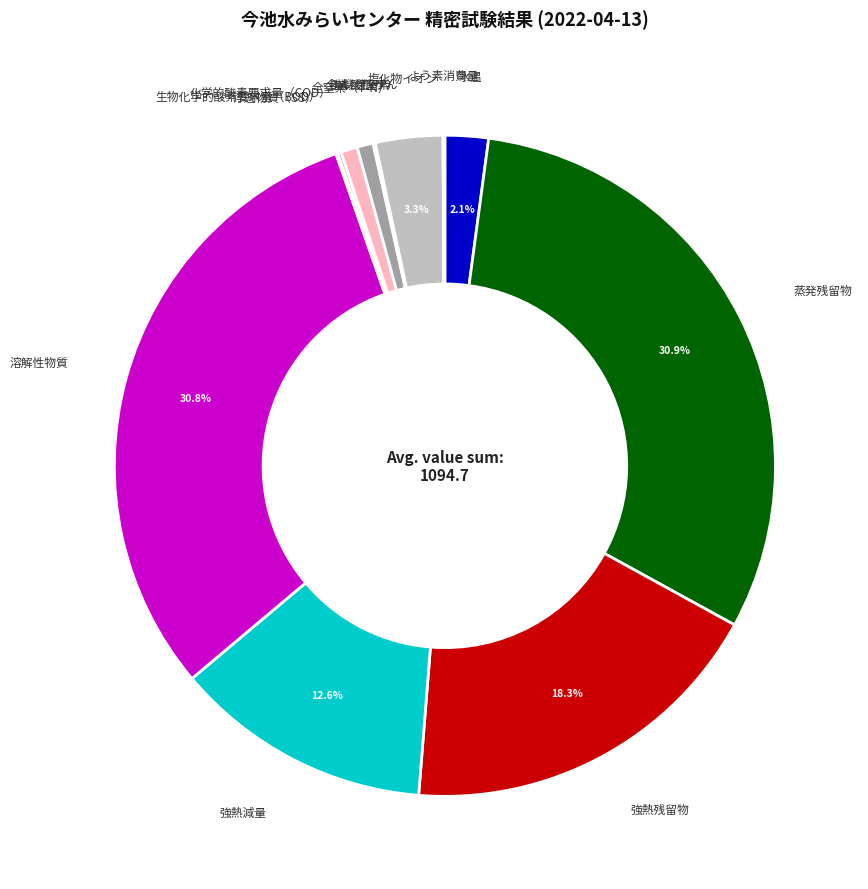

Does any single category account for the majority?

No